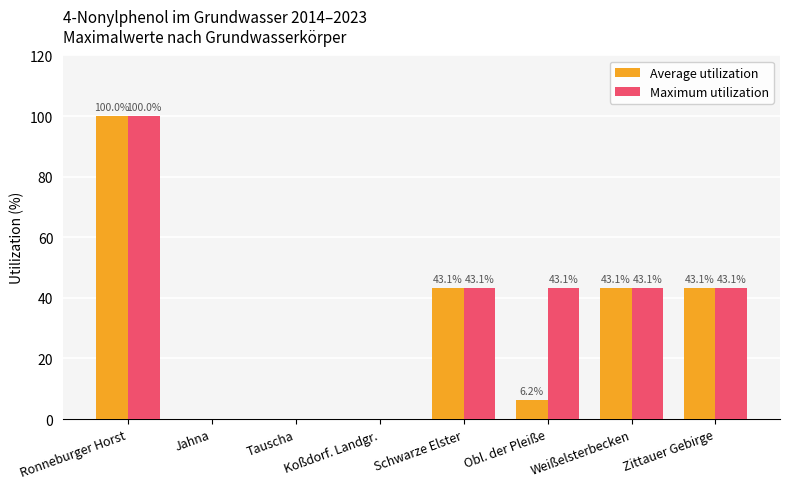

True or false: Maximum utilization has a value of 43.1 at Schwarze Elster.

True